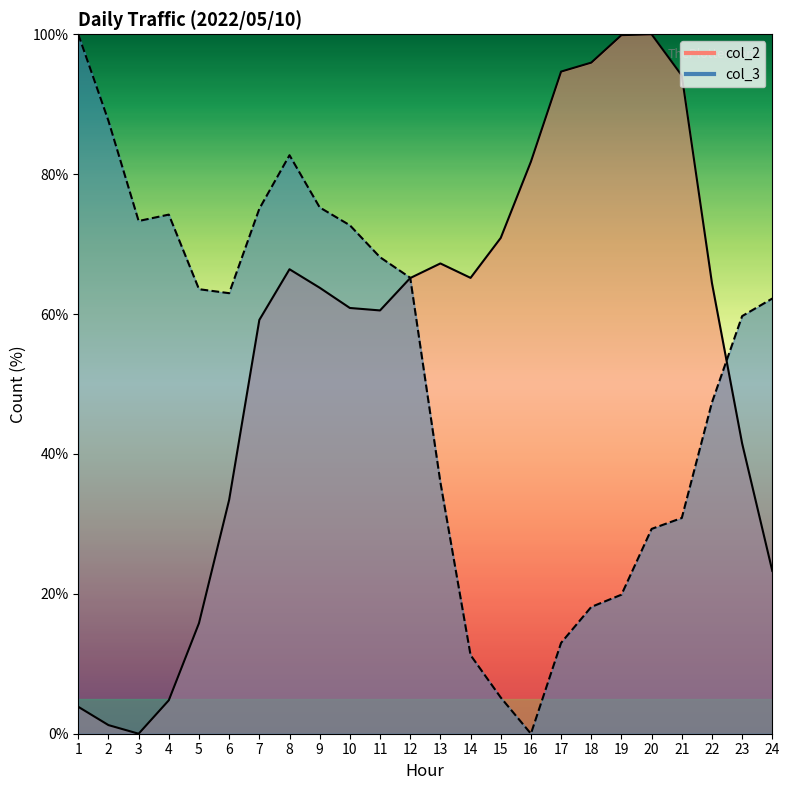

What is the value of the col_2 point at the 22nd from the left?

64.4